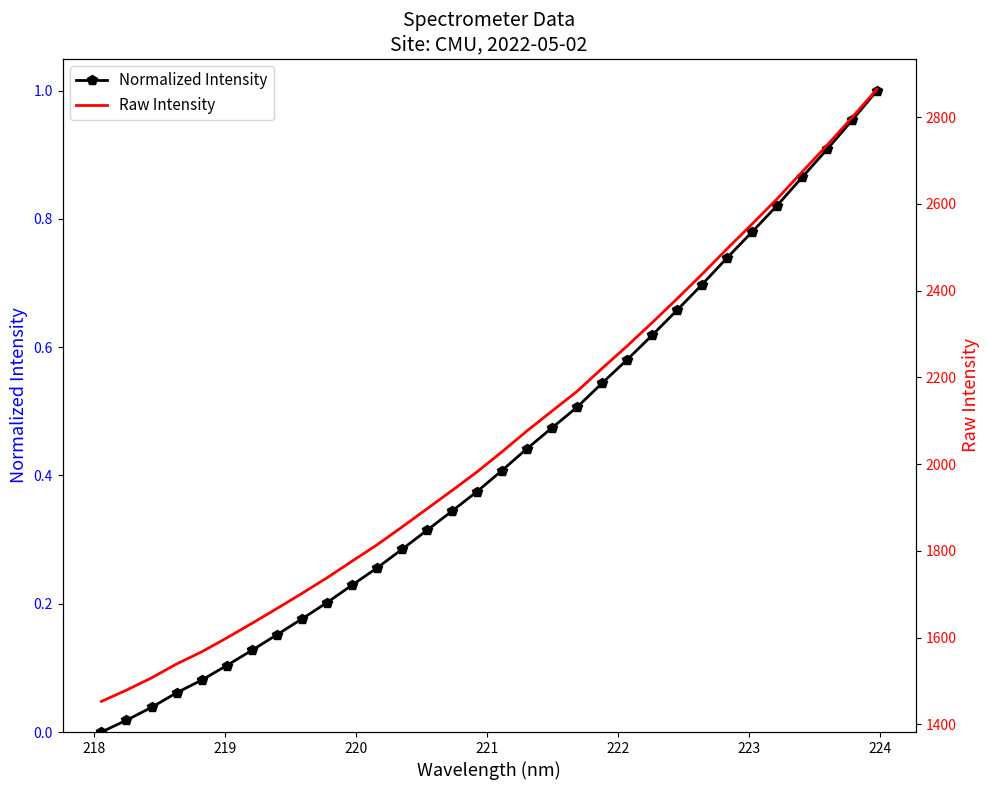

Is it true that Normalized Intensity equals 0.9 at 19?

False